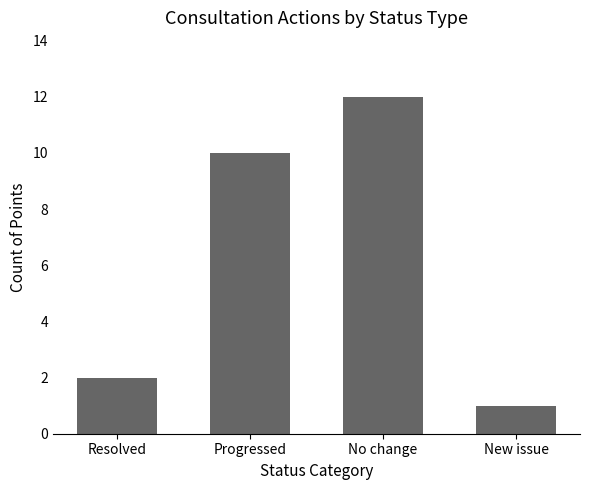

What is the ratio of the value at No change to the value at New issue?

12.0